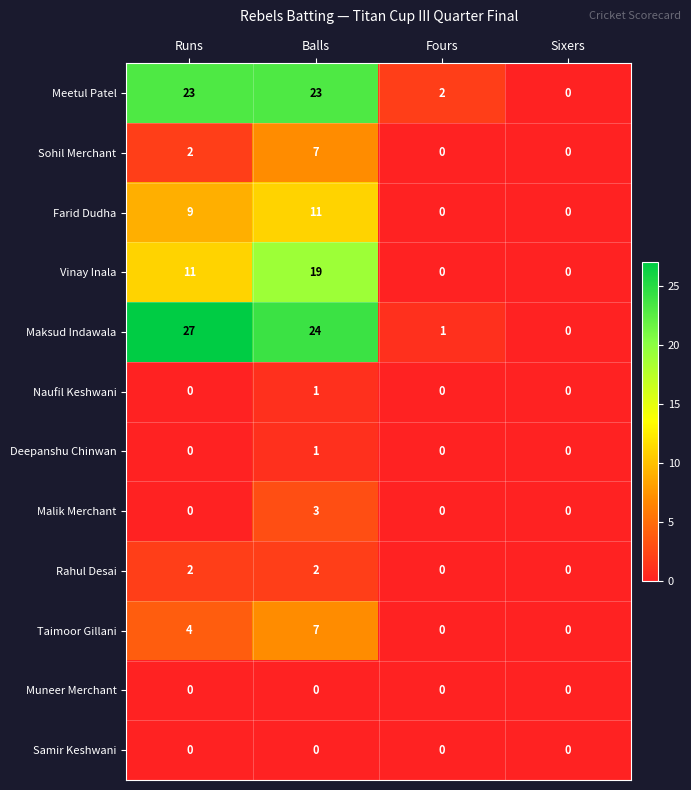

The value of Farid Dudha at Balls is 19. True or false?

False